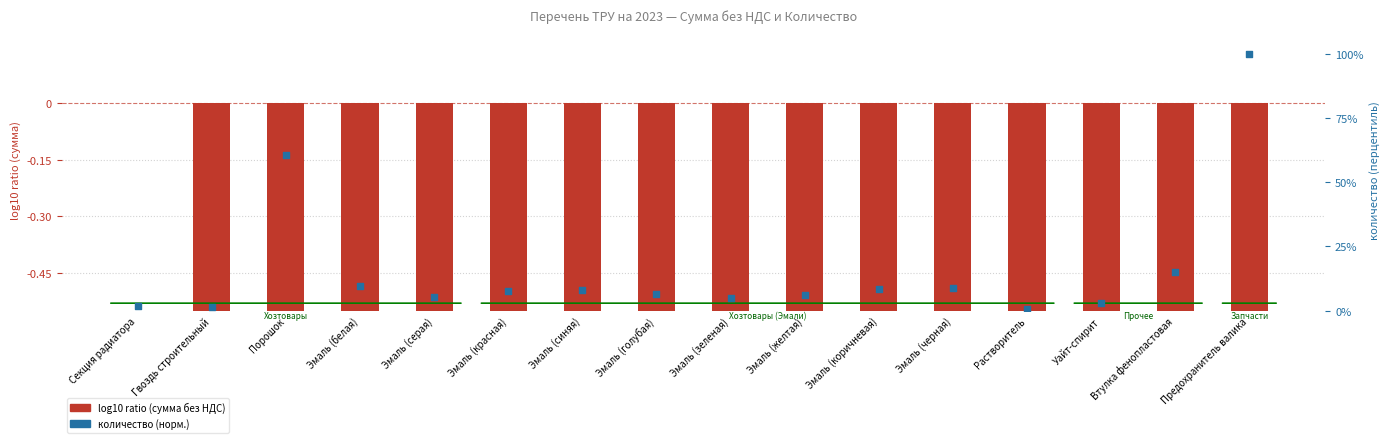

What is the change in value from Секция радиатора to Эмаль (красная)?

+6.0